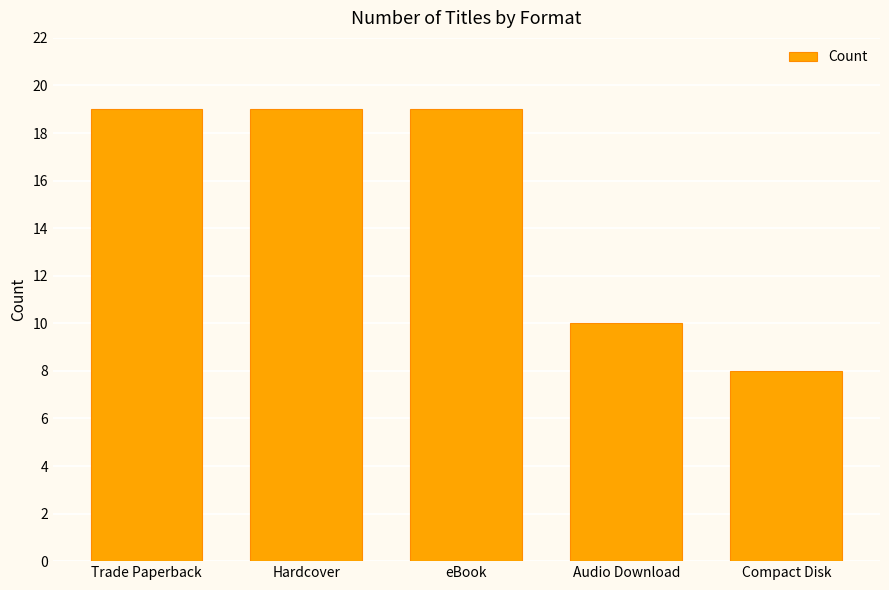

Reading right to left, extract all data points from this chart.

8	10	19	19	19